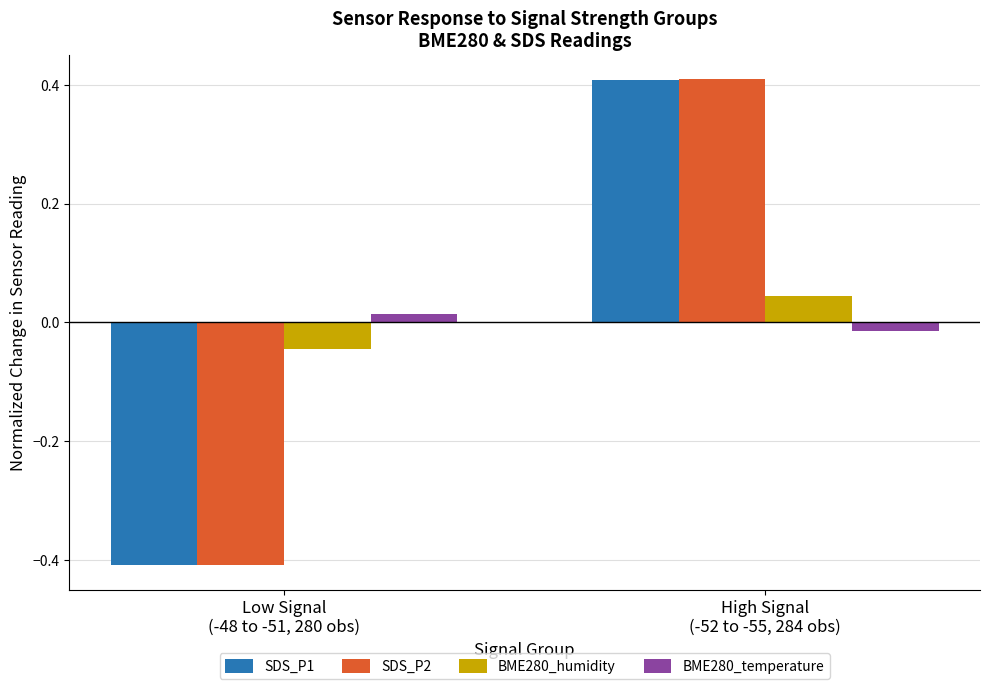

Which series has the largest range (max minus min)?

SDS_P2